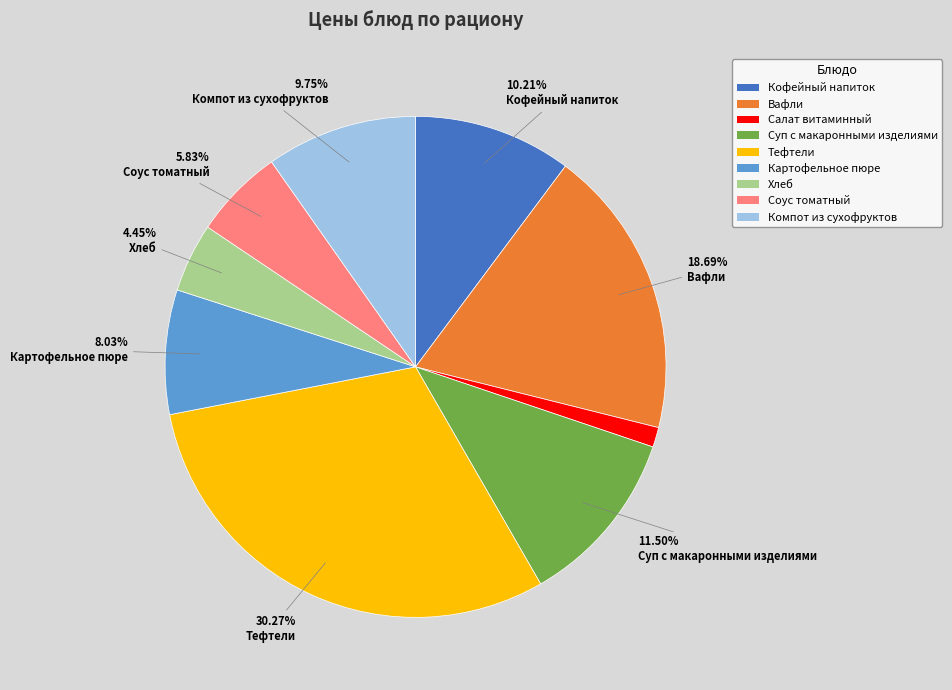

How many slices are in this pie chart?

9